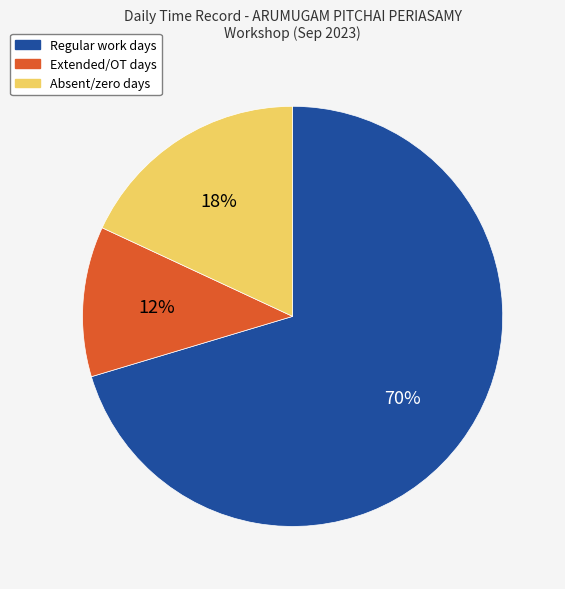

To the nearest percent, what is the average slice percentage?

33%